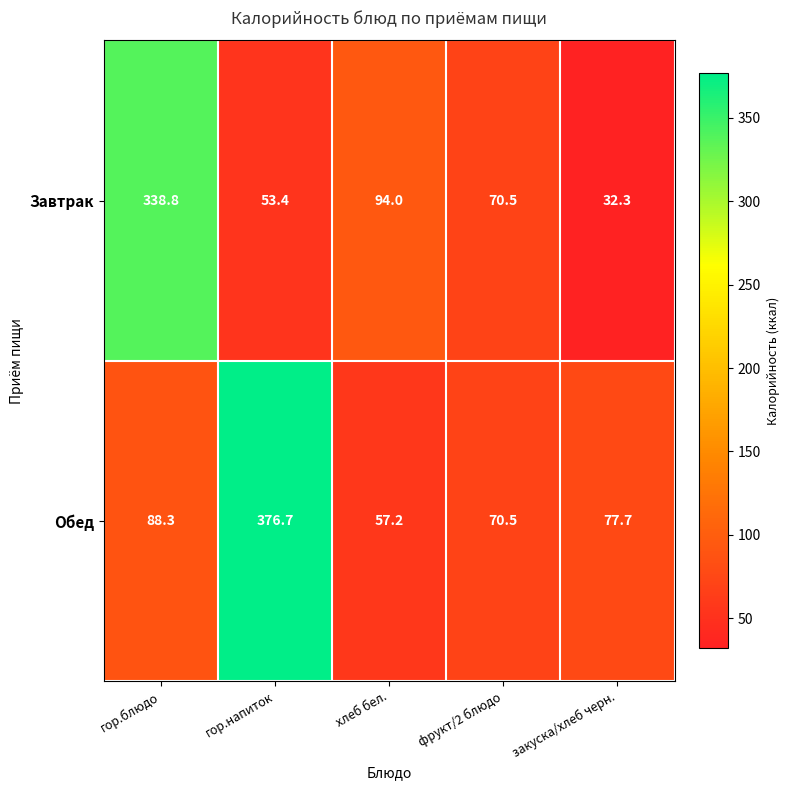

At which label does Завтрак first exceed 70?

гор.блюдо